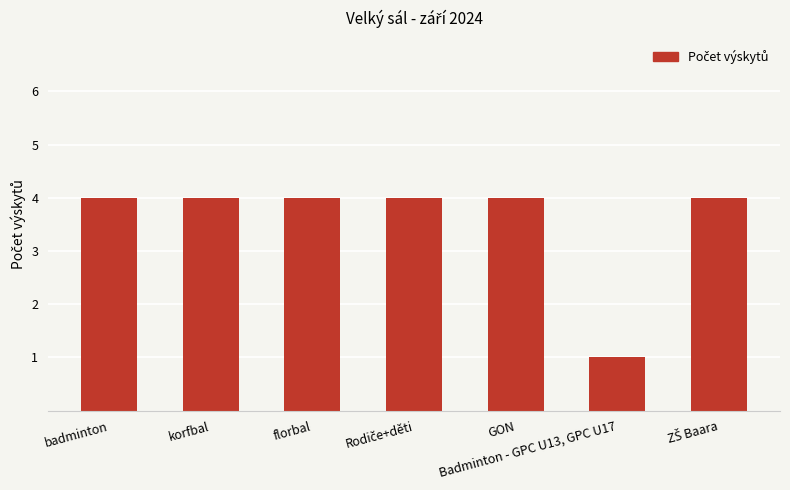

Which has a higher value, Badminton - GPC U13, GPC U17 or korfbal?

korfbal